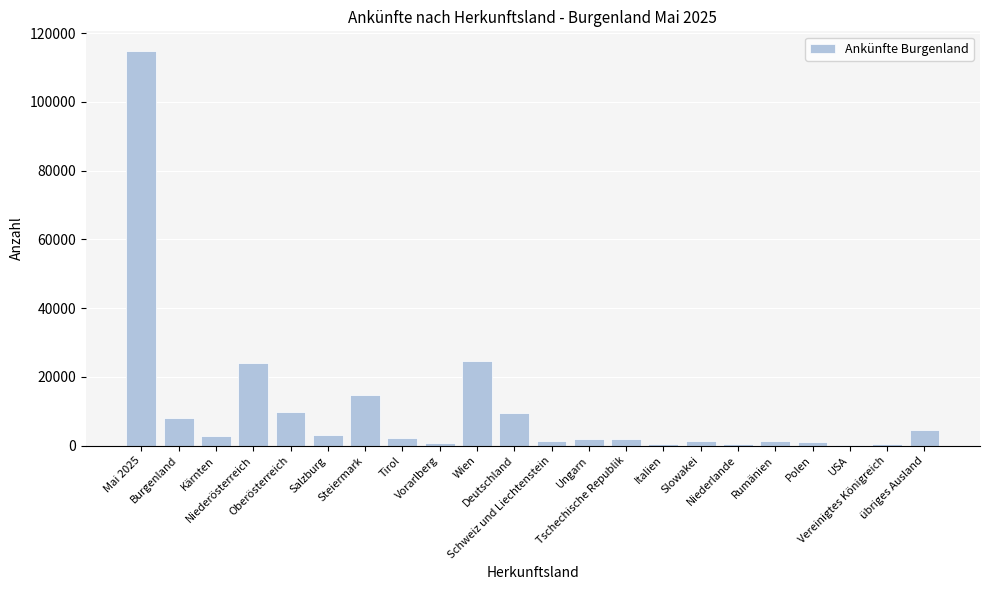

What is the maximum value shown in the chart?

114754